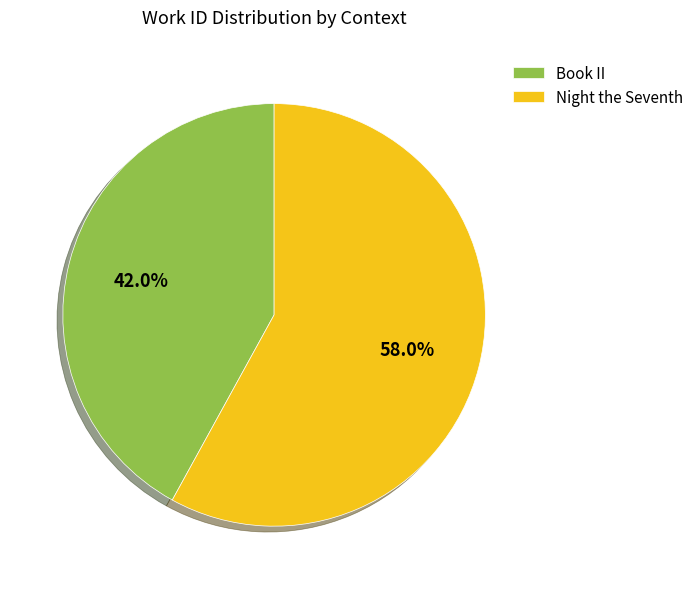

To the nearest percent, what is the difference between the largest and smallest slice percentages?

16%